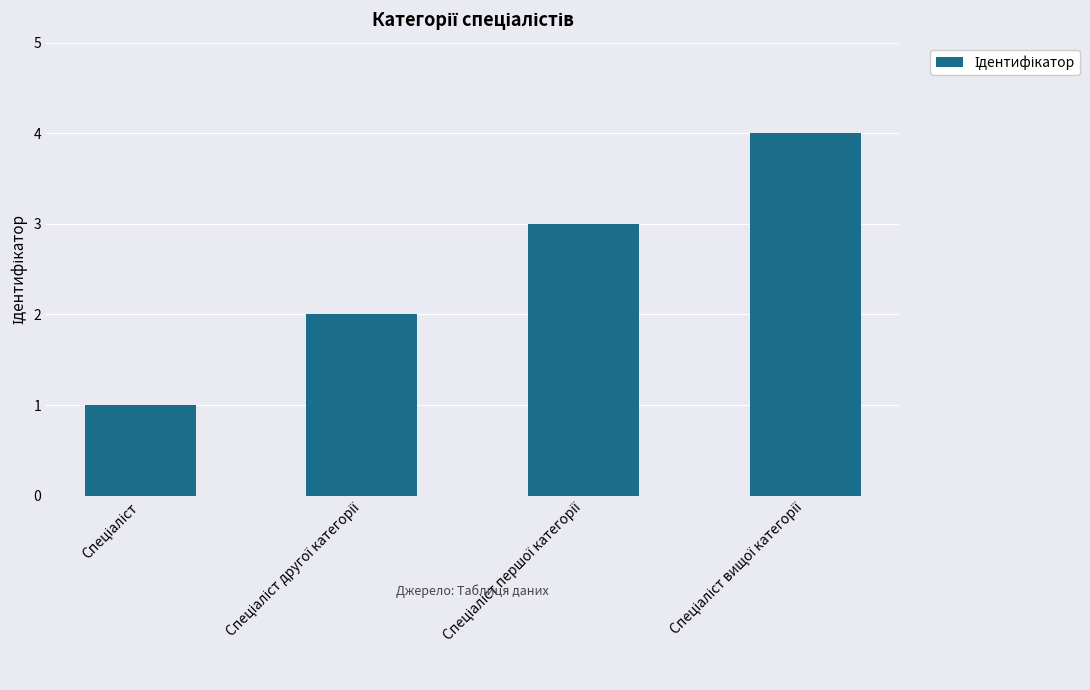

What is the sum of all values?

10